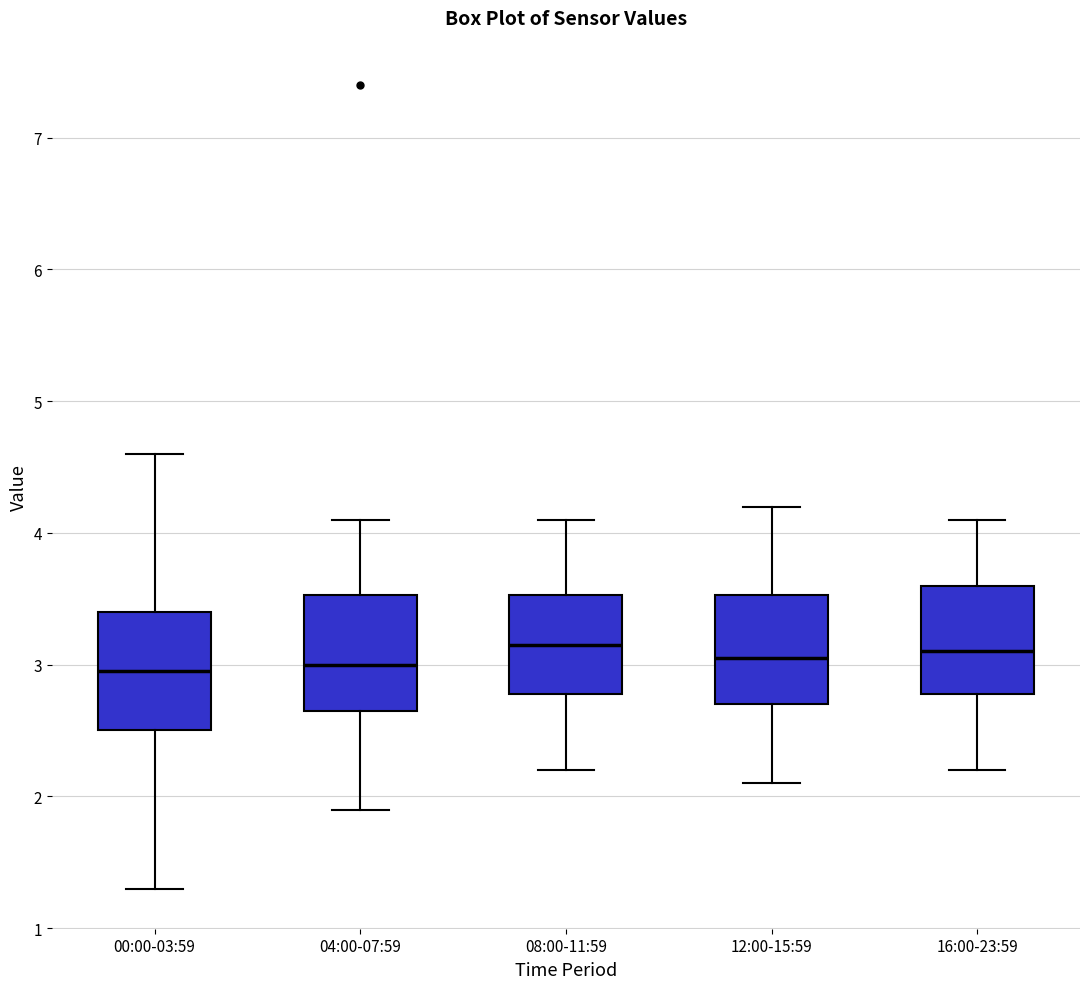

Reading left to right, transcribe this box plot: for each box, give where its median line is, the range the box spans, and where its two whiskers end, as read against the y-axis. The values are not printed on the chart, so give them approximately, as read against the axis.

00:00-03:59: median 3.0, box 2.5 to 3.4, whiskers 1.3 to 4.6
04:00-07:59: median 3.0, box 2.7 to 3.5, whiskers 1.9 to 4.1
08:00-11:59: median 3.2, box 2.8 to 3.5, whiskers 2.2 to 4.1
12:00-15:59: median 3.1, box 2.7 to 3.5, whiskers 2.1 to 4.2
16:00-23:59: median 3.1, box 2.8 to 3.6, whiskers 2.2 to 4.1